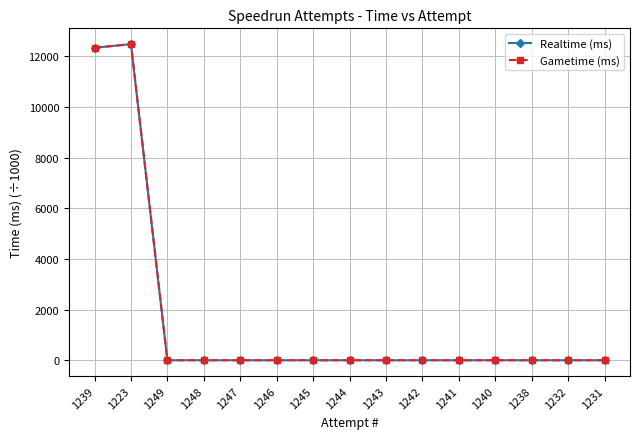

Where is the first local maximum for Realtime (ms)?

1223